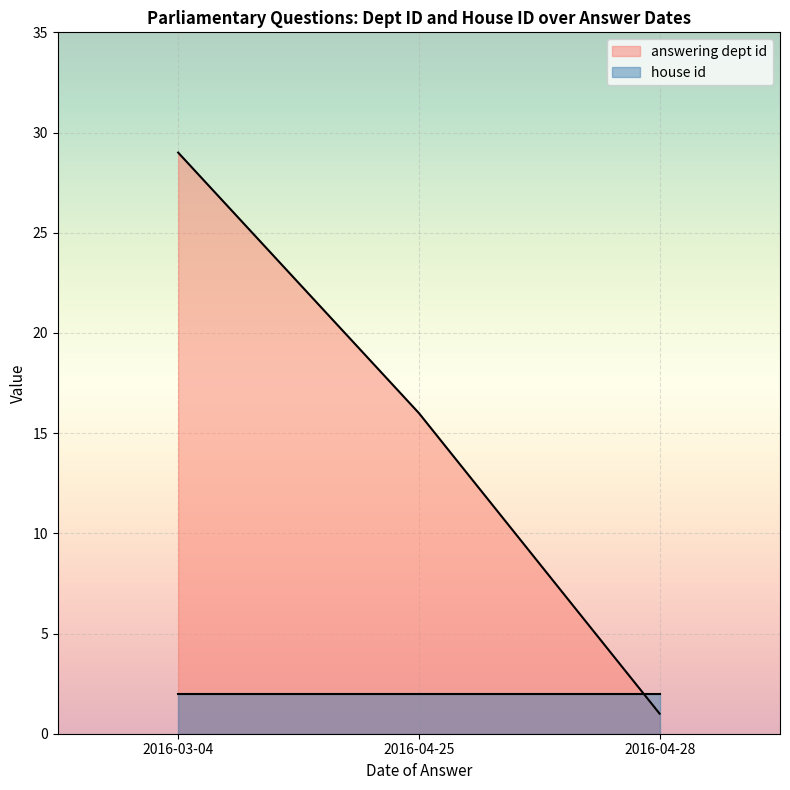

What position from the right is 2016-04-28?

1